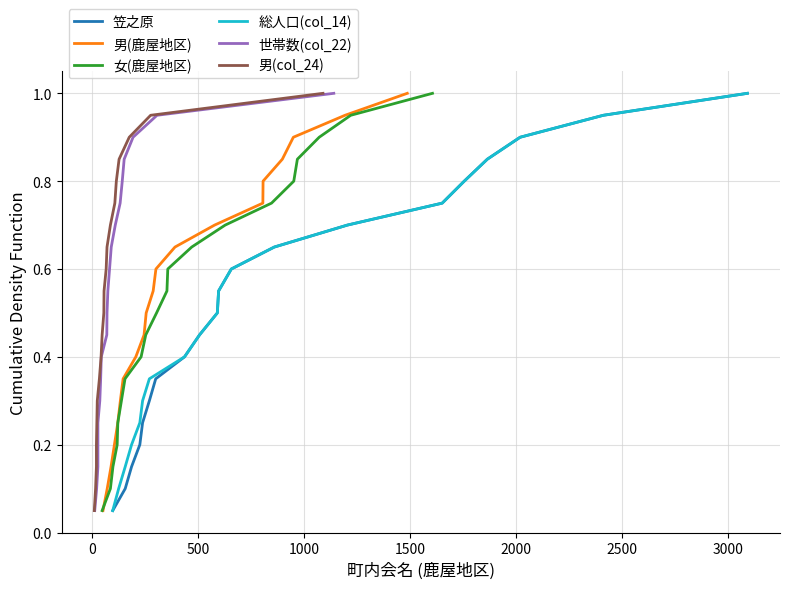

True or false: 世帯数(col_22) and 笠之原 cross at least once.

False